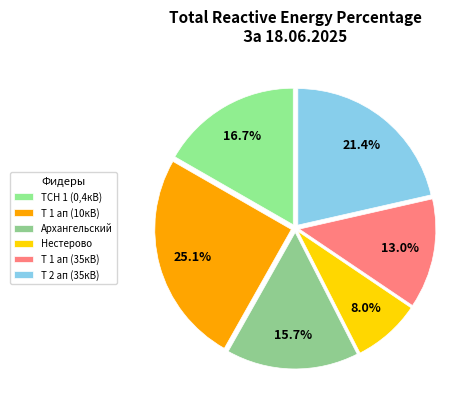

How many segments does this pie chart have?

6